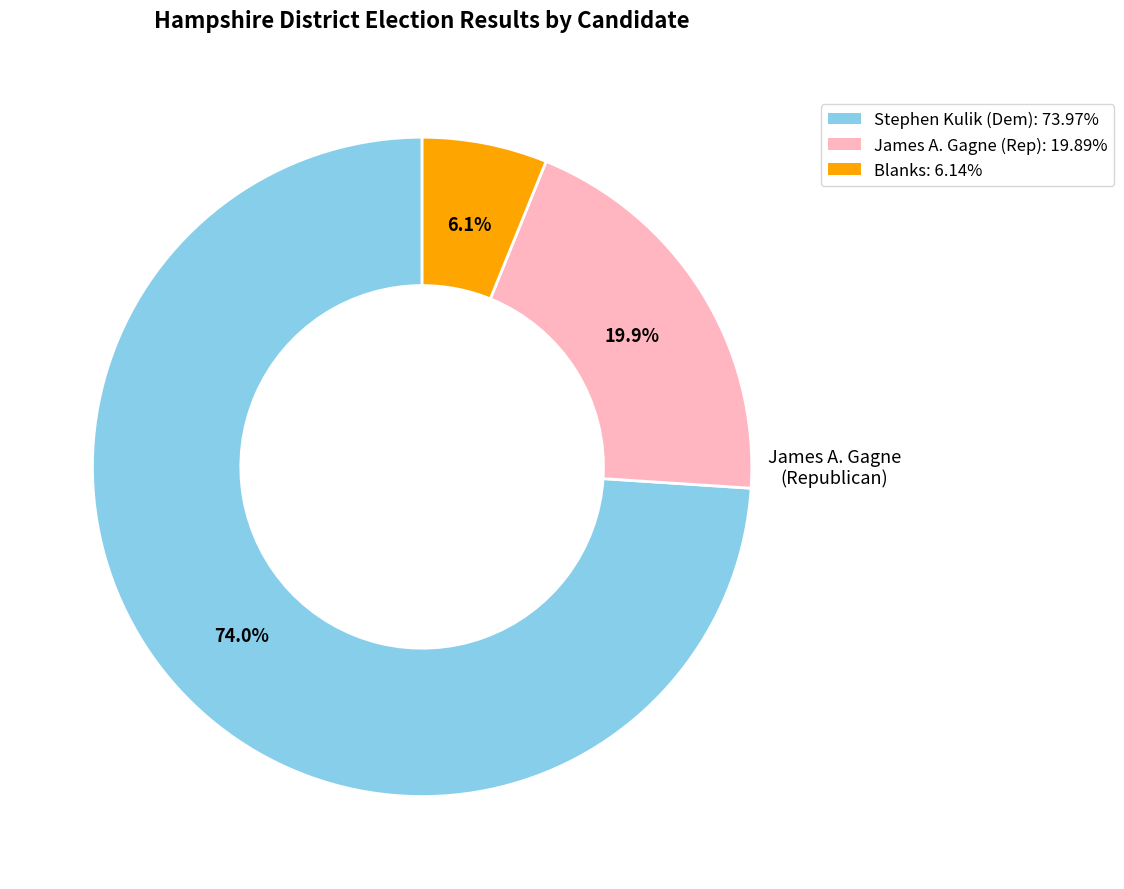

What portion of the pie excludes Blanks: 6.14%?

93.9%